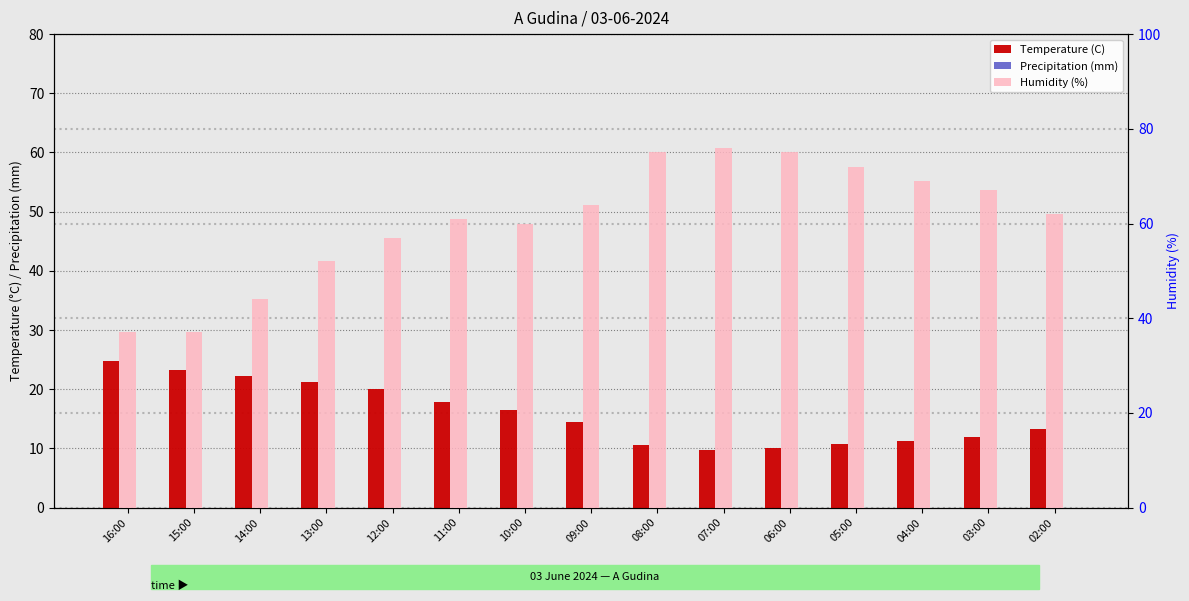

True or false: Temperature (C) has a value of 13.3 at 02:00.

True